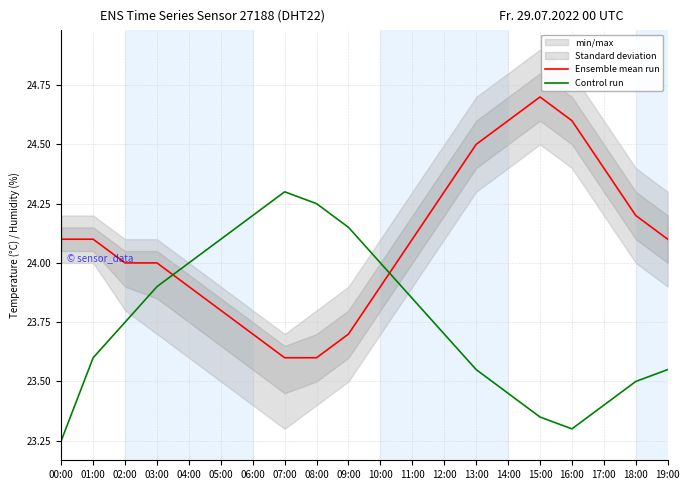

At which category does the chart reach its minimum across all series?

00:00